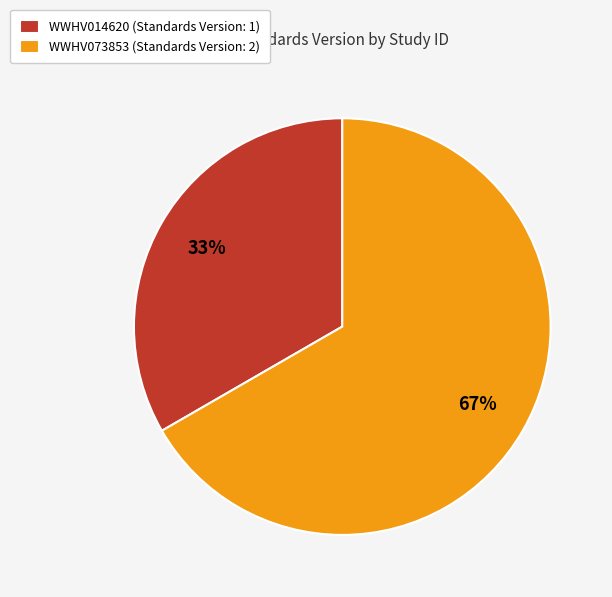

How many slices are in this pie chart?

2